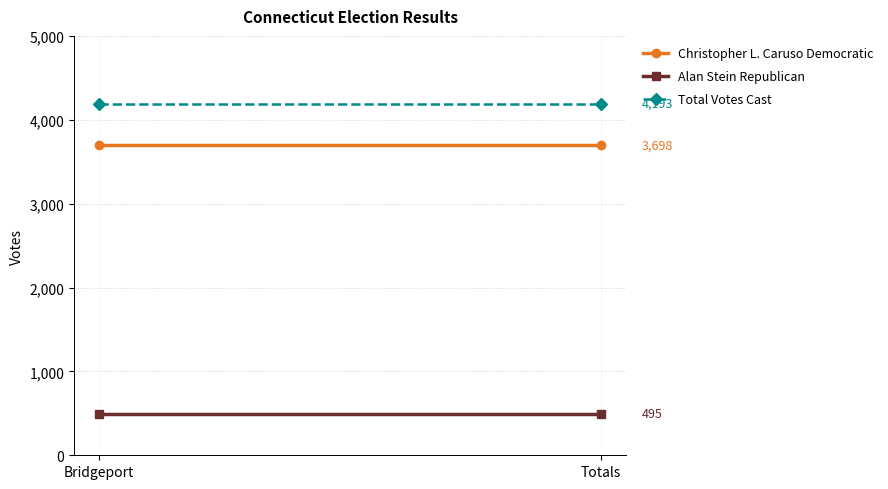

What is the sum of the Alan Stein Republican values at Totals and Bridgeport?

990